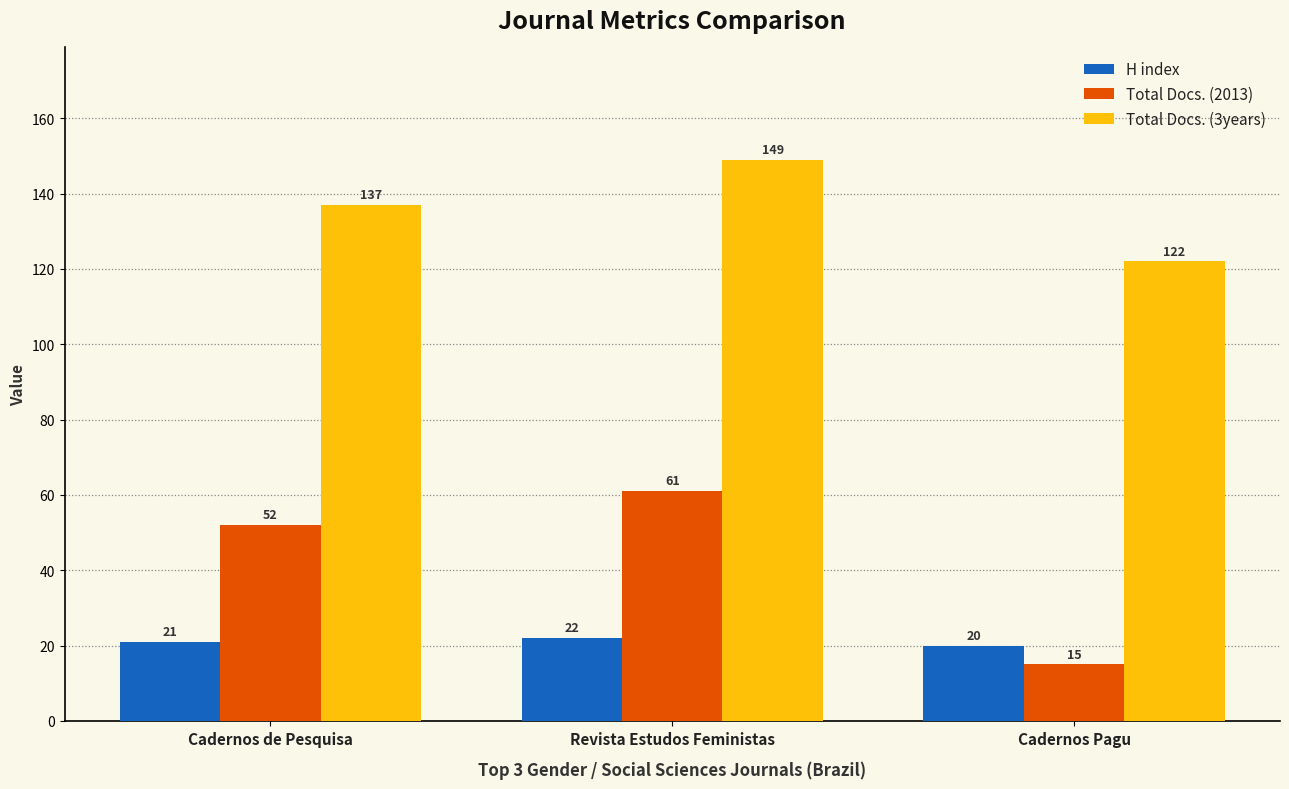

What is the difference between the maximum and second lowest values in the H index series?

1